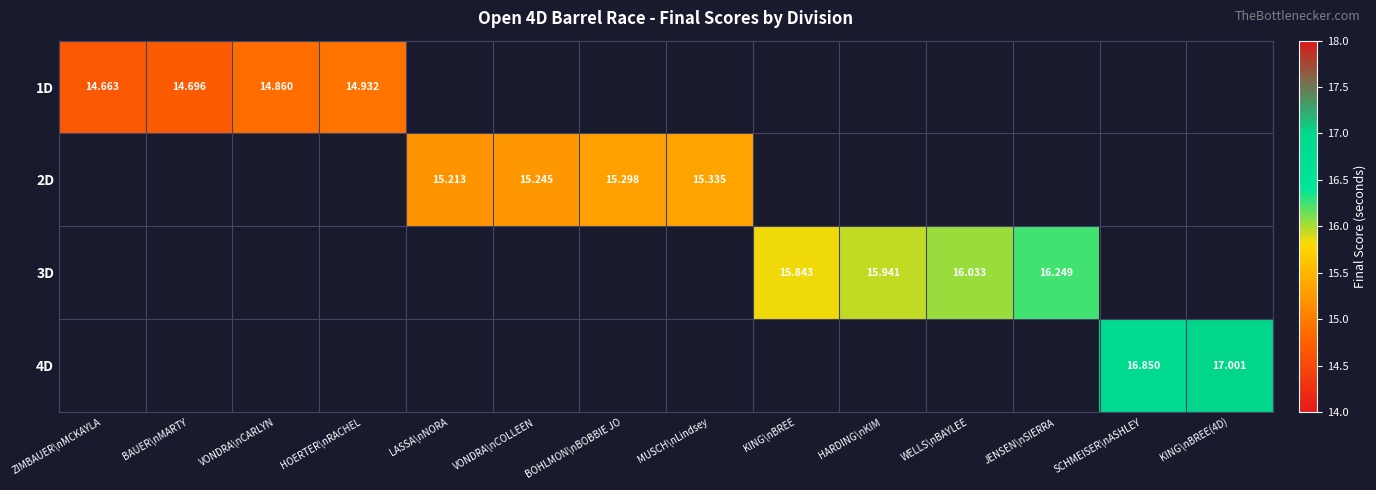

How many distinct data groups are displayed?

4